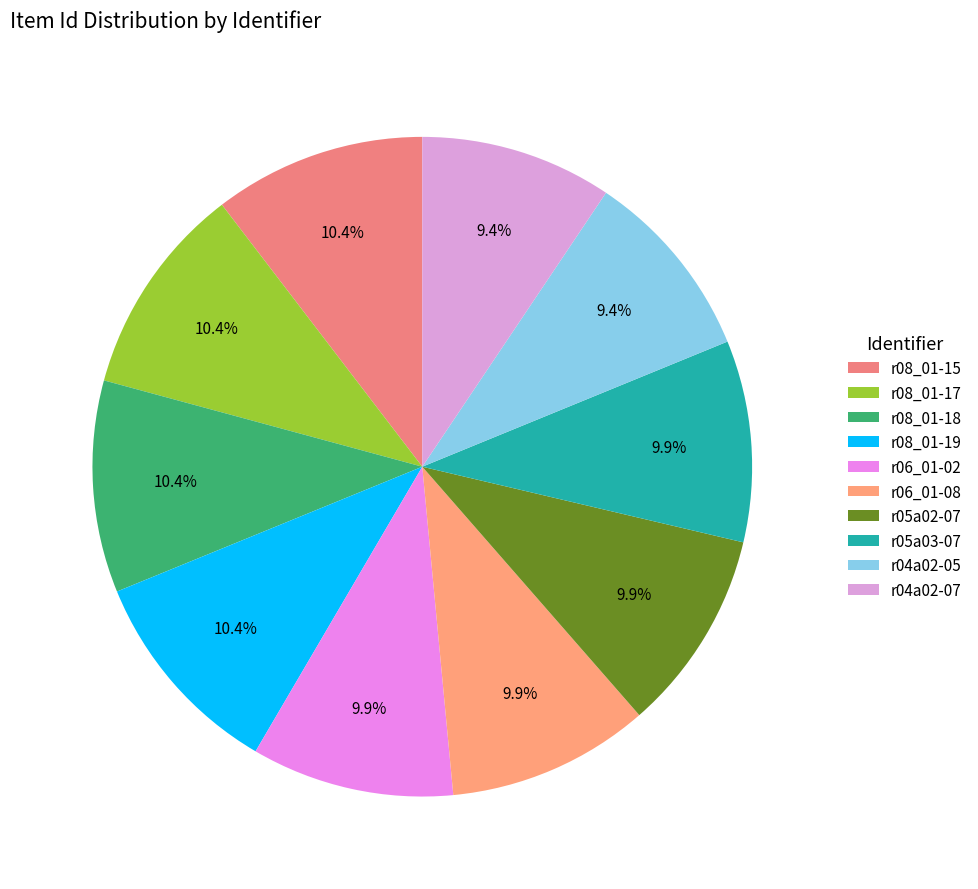

Does any single category account for the majority?

No